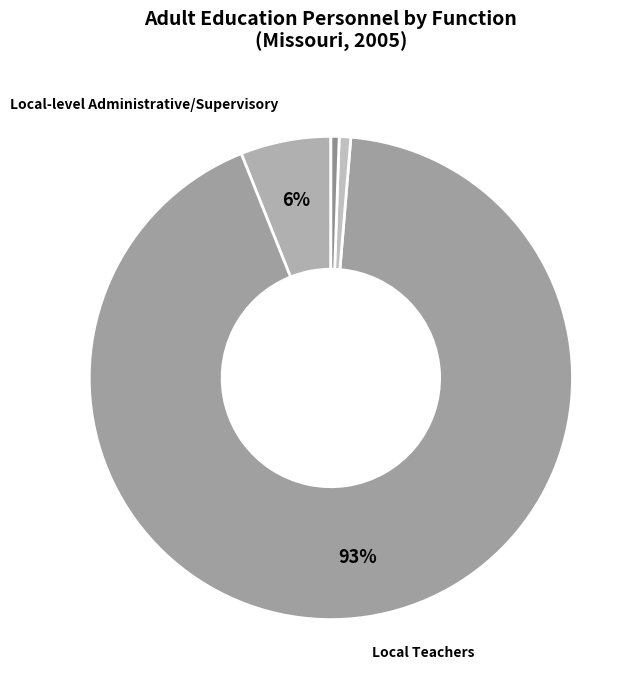

To the nearest percent, what is the average slice percentage?

20%